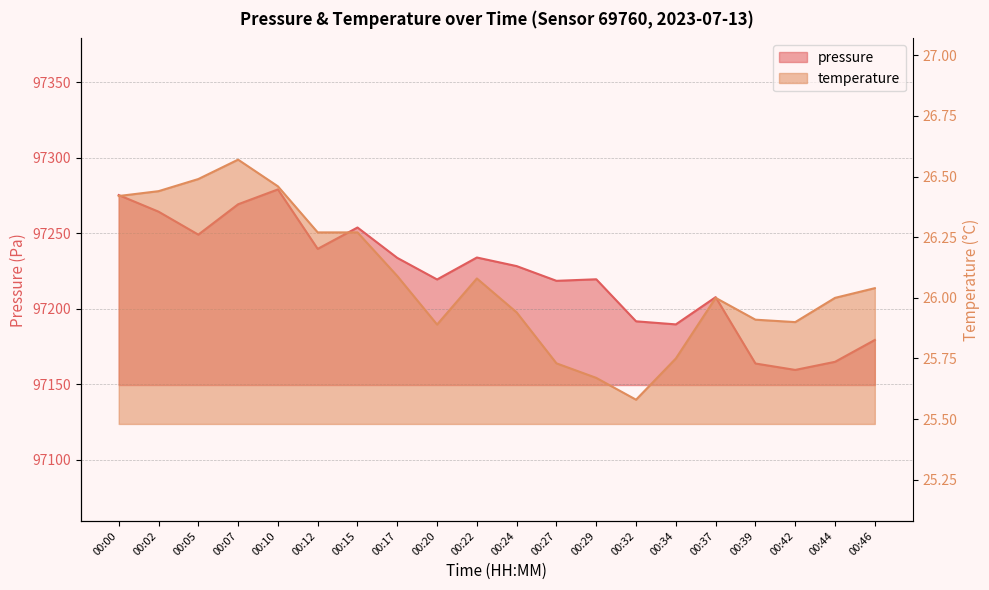

Where does the temperature series first go above 26?

00:00